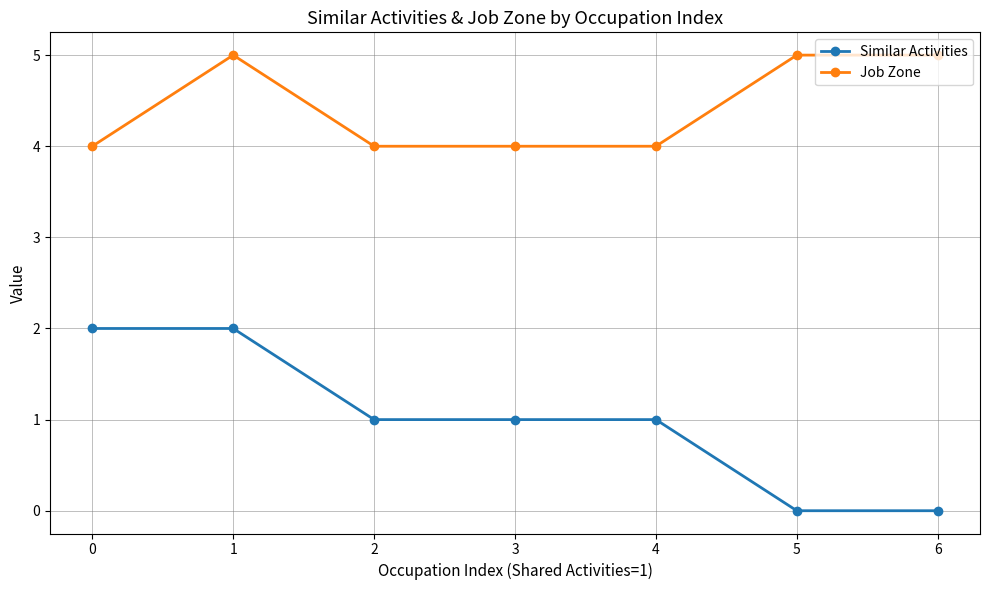

How many data points does each series have?

7